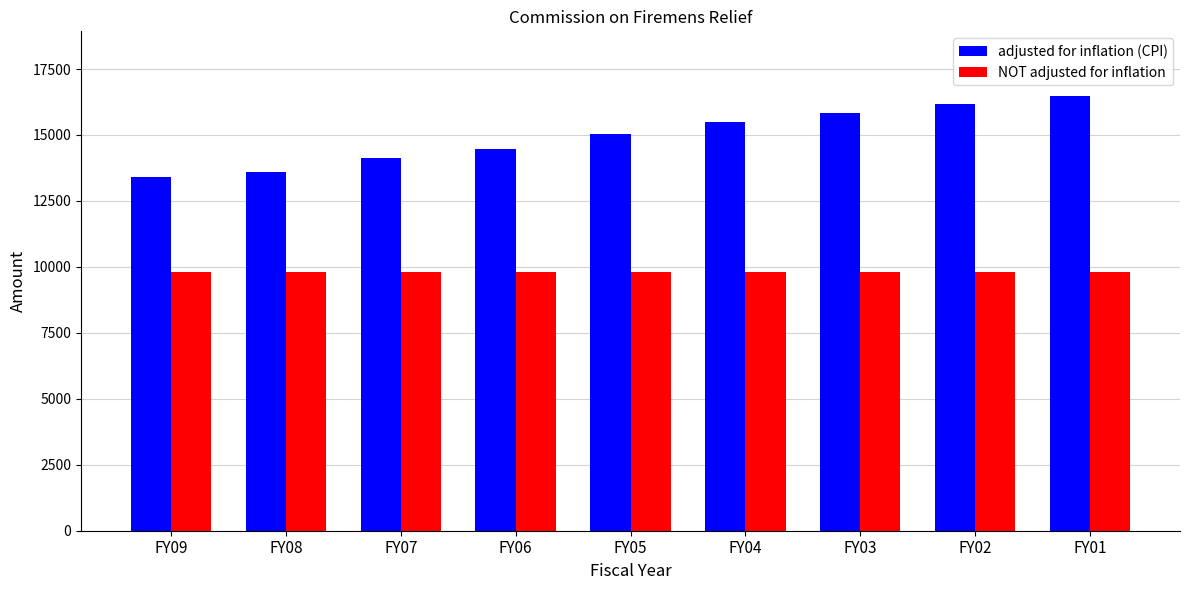

Reading right to left, extract all data points from this chart.

adjusted for inflation (CPI): 16459	16172	15824	15482	15030	14483	14116	13612	13424
NOT adjusted for inflation: 9808	9808	9808	9808	9808	9808	9808	9808	9808